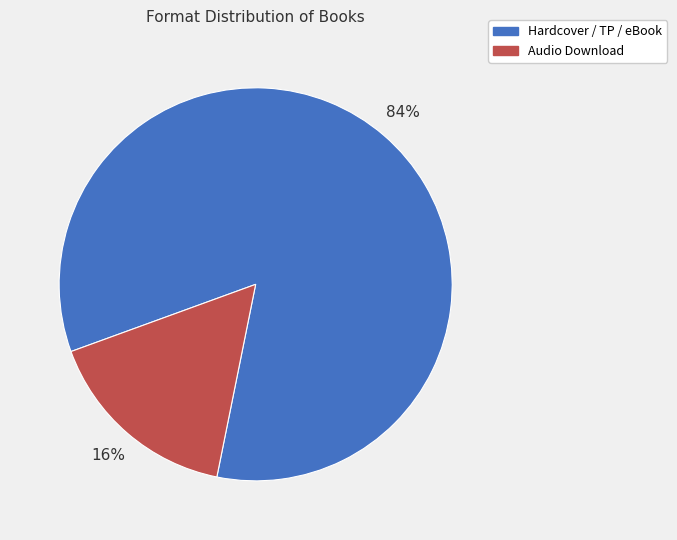

Is it true that Audio Download is 9% of the pie?

False